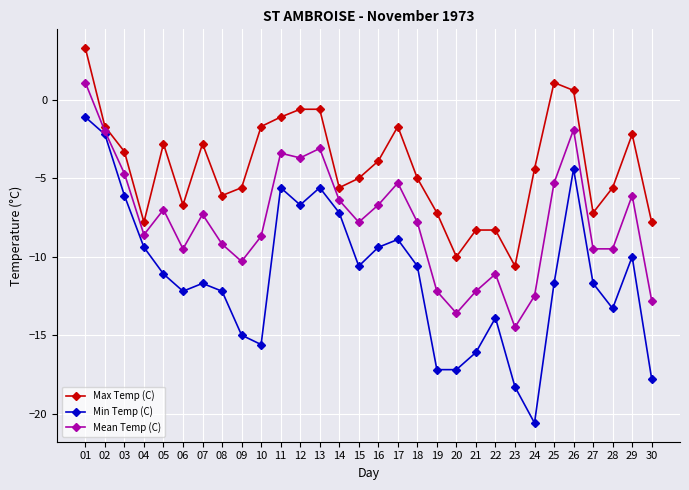

How many positive values does the Mean Temp (C) series have?

1